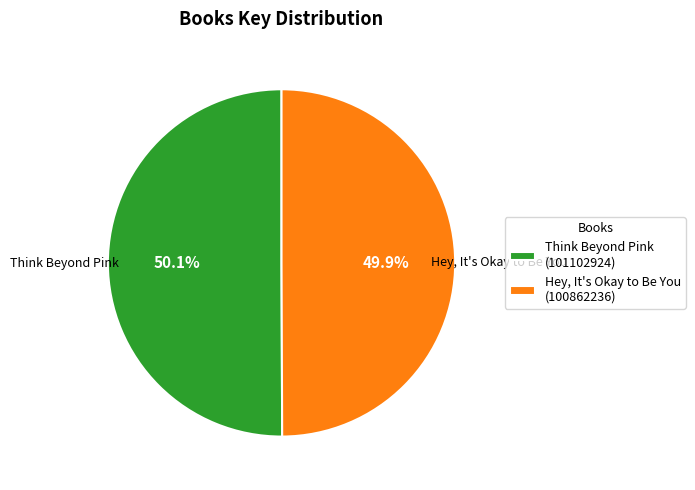

Count the number of slices in the pie.

2